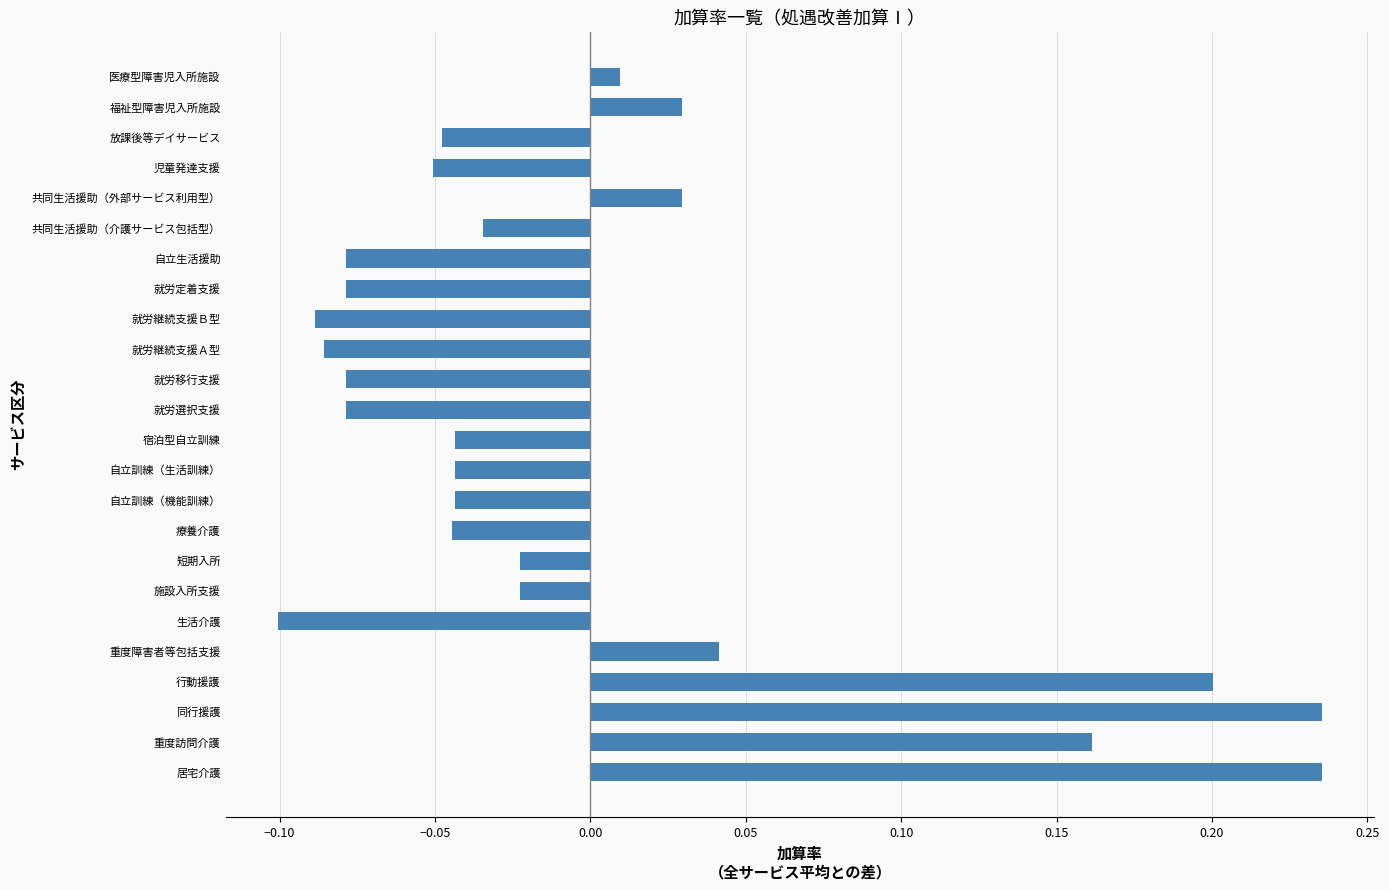

The chart shows a value of -0.0 at 就労定着支援. True or false?

False